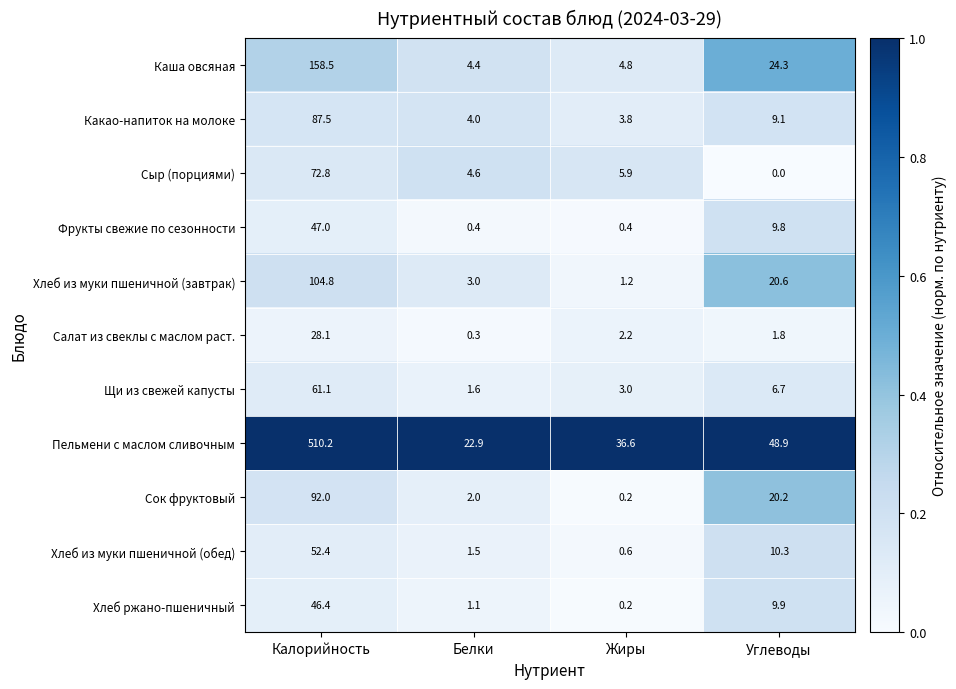

What is the spread (max minus min) of values at Калорийность?

482.1